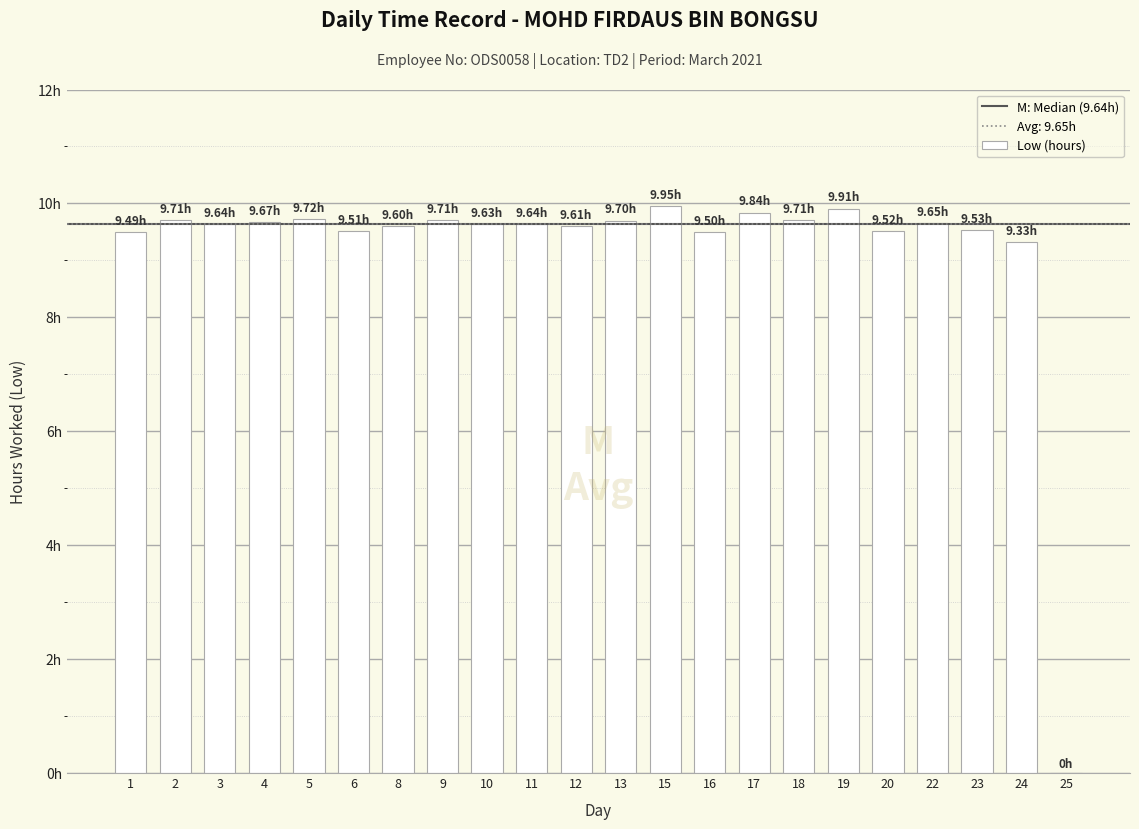

What is the sum of all values?

202.6